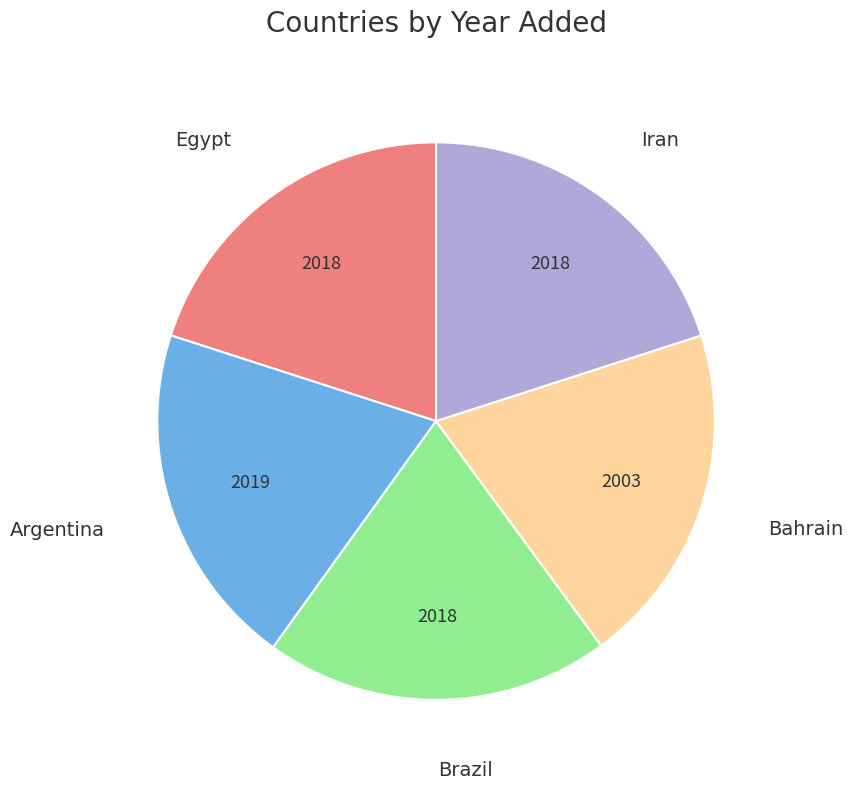

Does any single category account for the majority?

No